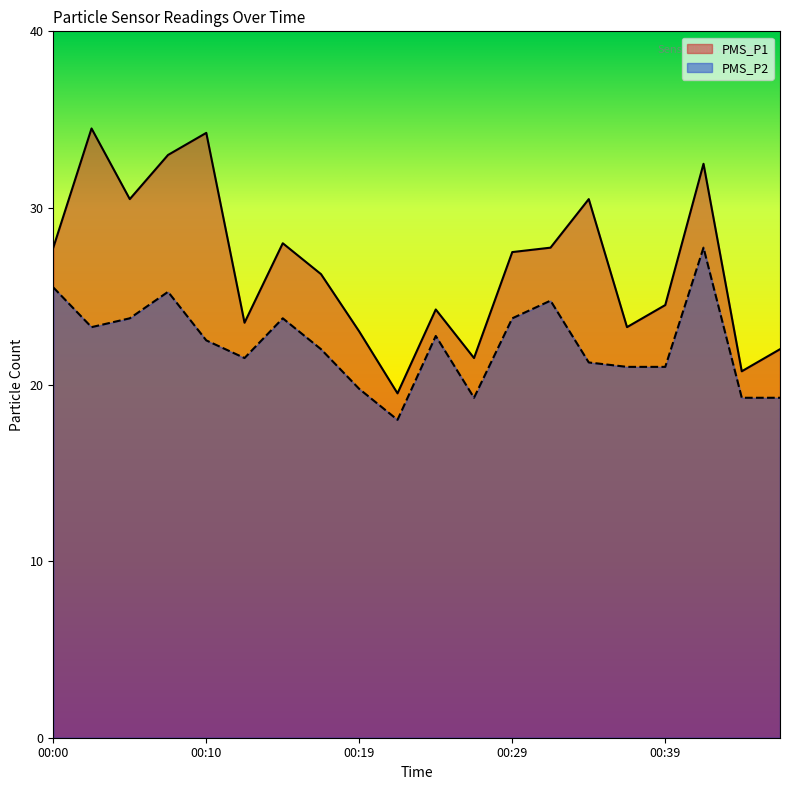

Count the number of data series in this chart.

2